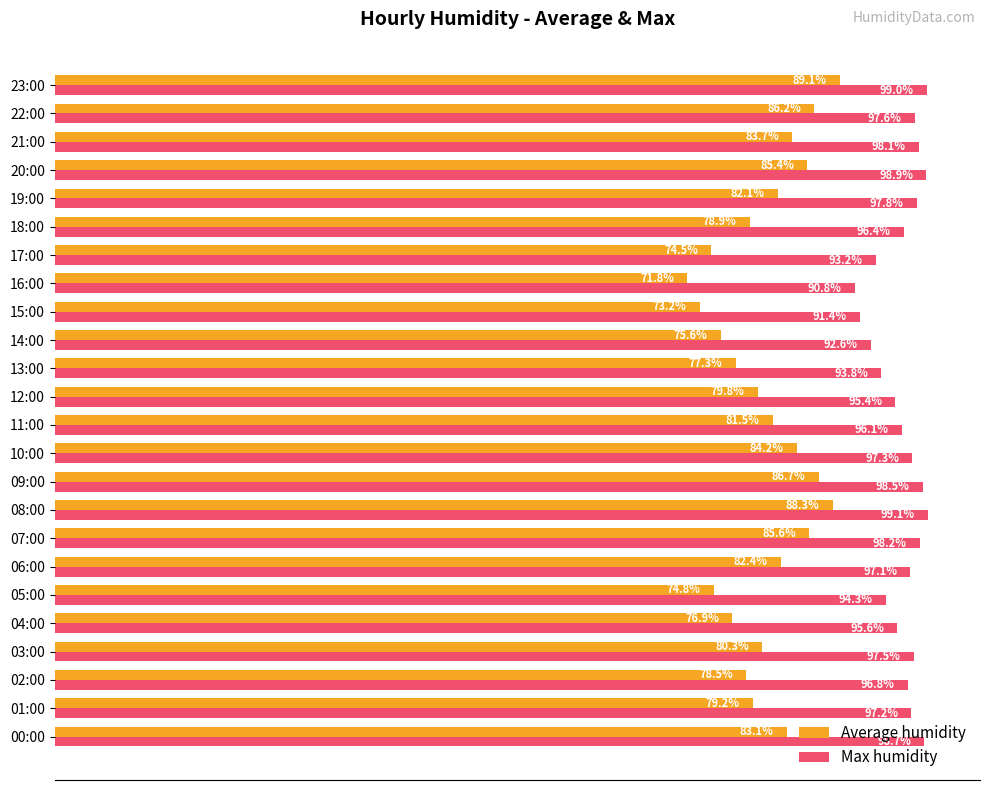

Is the value of Average humidity at 04:00 greater than the value of Max humidity at 04:00?

No